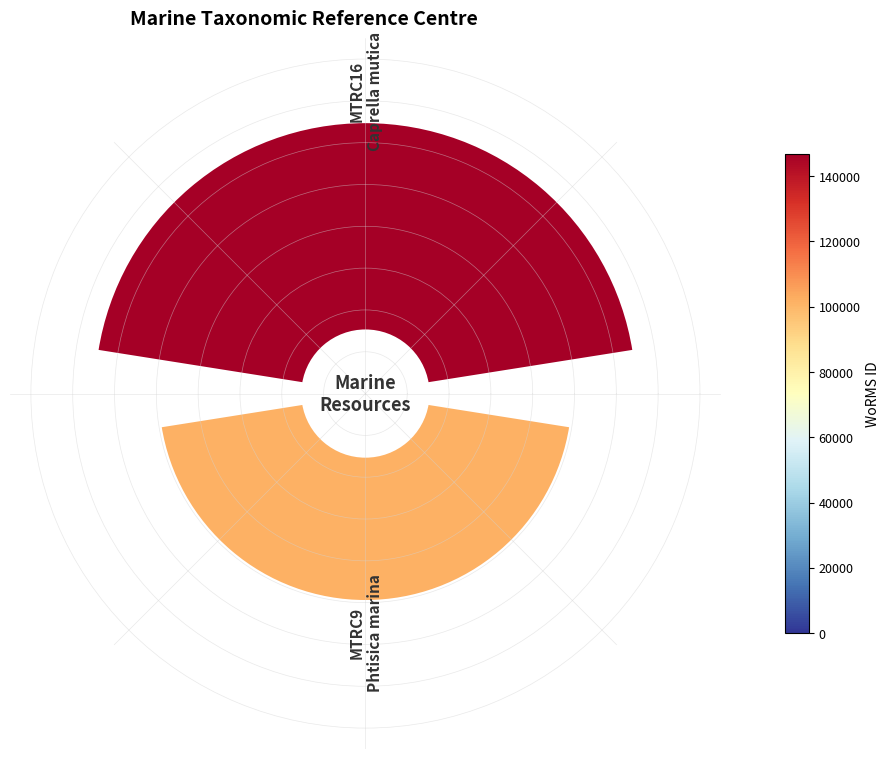

Combined, do 1 and 0 account for over 50%?

Yes